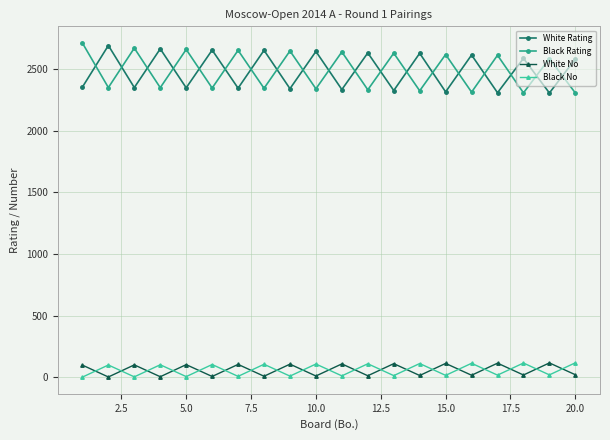

At how many categories does at least one series exceed 1410?

20